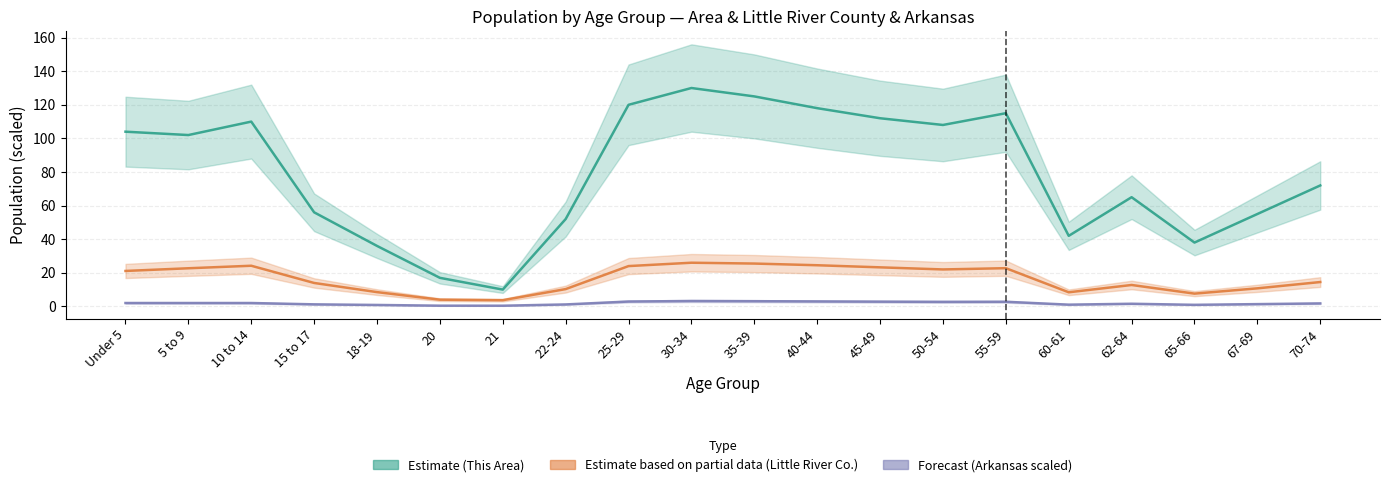

Which category has the lowest value in the Arkansas series?

21